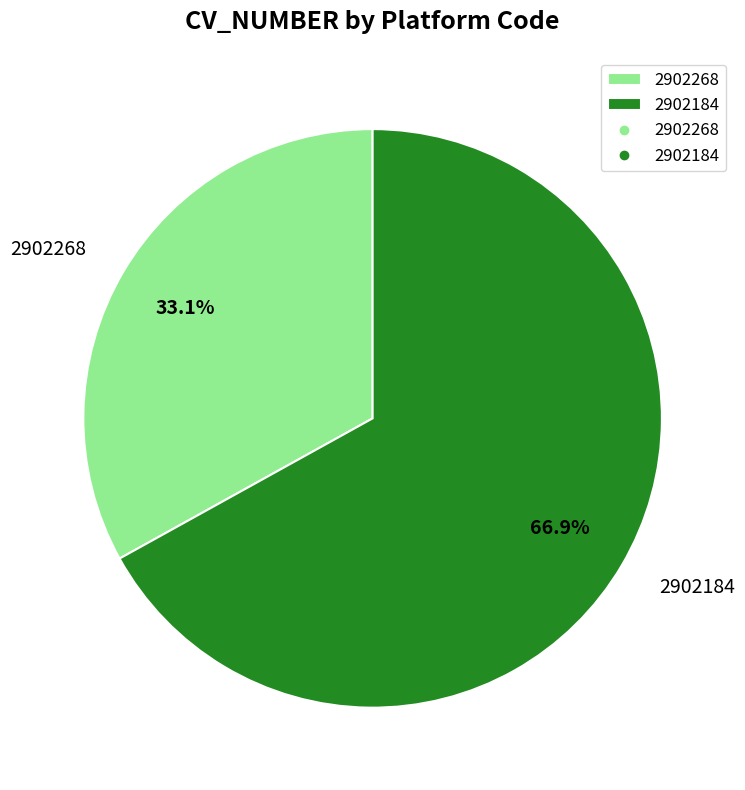

Does 2902268 represent more than half of the total?

No